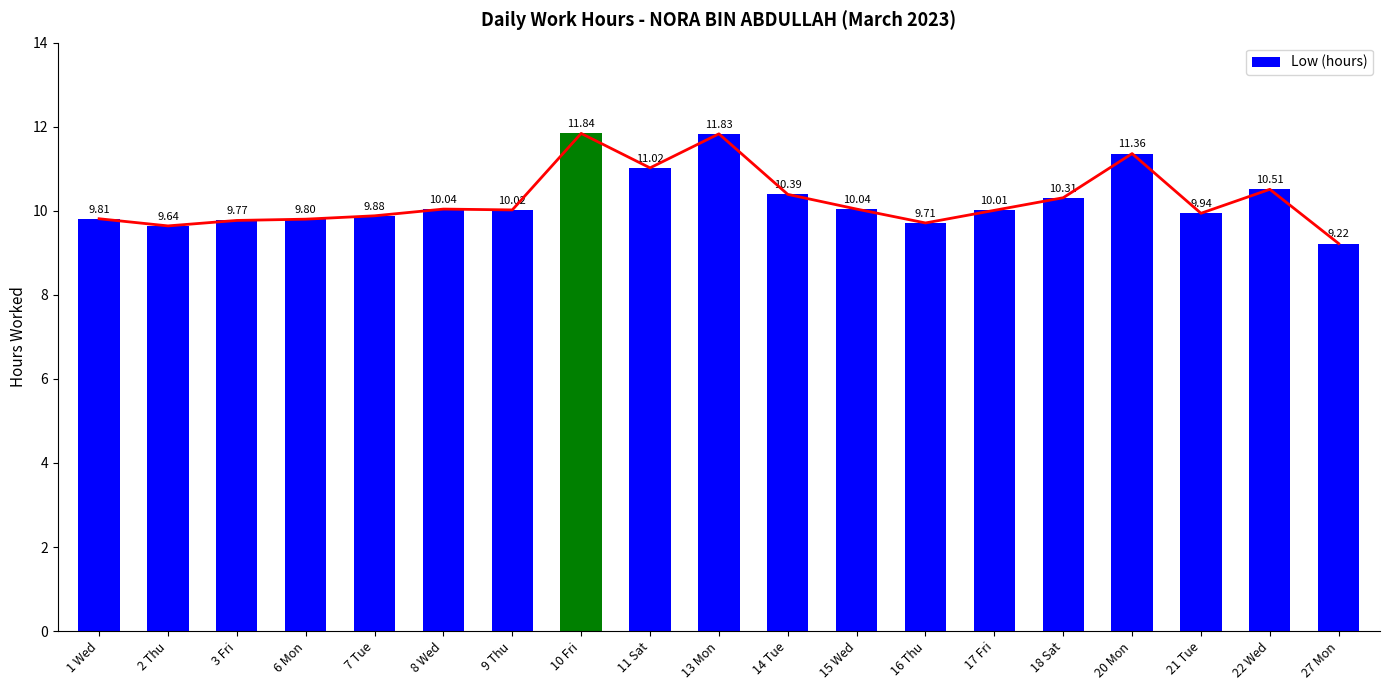

Rank the categories by value from highest to lowest.

10 Fri, 13 Mon, 20 Mon, 11 Sat, 22 Wed, 14 Tue, 18 Sat, 8 Wed, 15 Wed, 9 Thu, 17 Fri, 21 Tue, 7 Tue, 1 Wed, 6 Mon, 3 Fri, 16 Thu, 2 Thu, 27 Mon